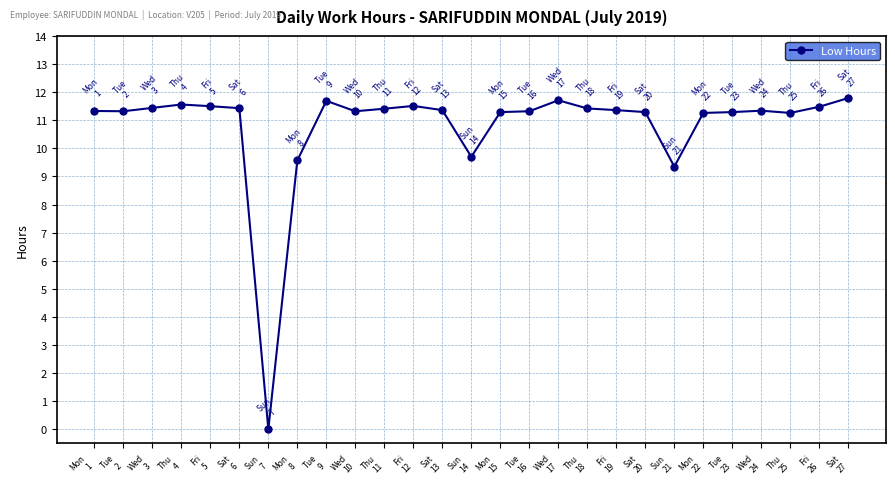

True or false: there are more than 0 points higher than both neighbors.

True